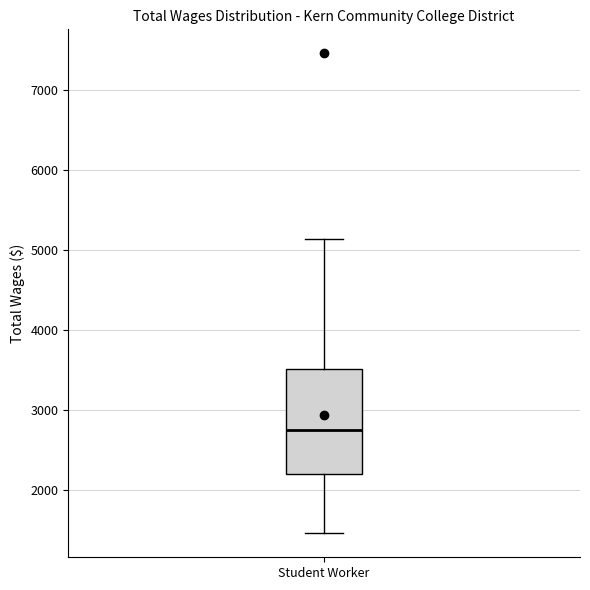

Where is the lower edge of the box for Student Worker on the y-axis? The values are not printed on the chart, so give them approximately, as read against the axis.

2200